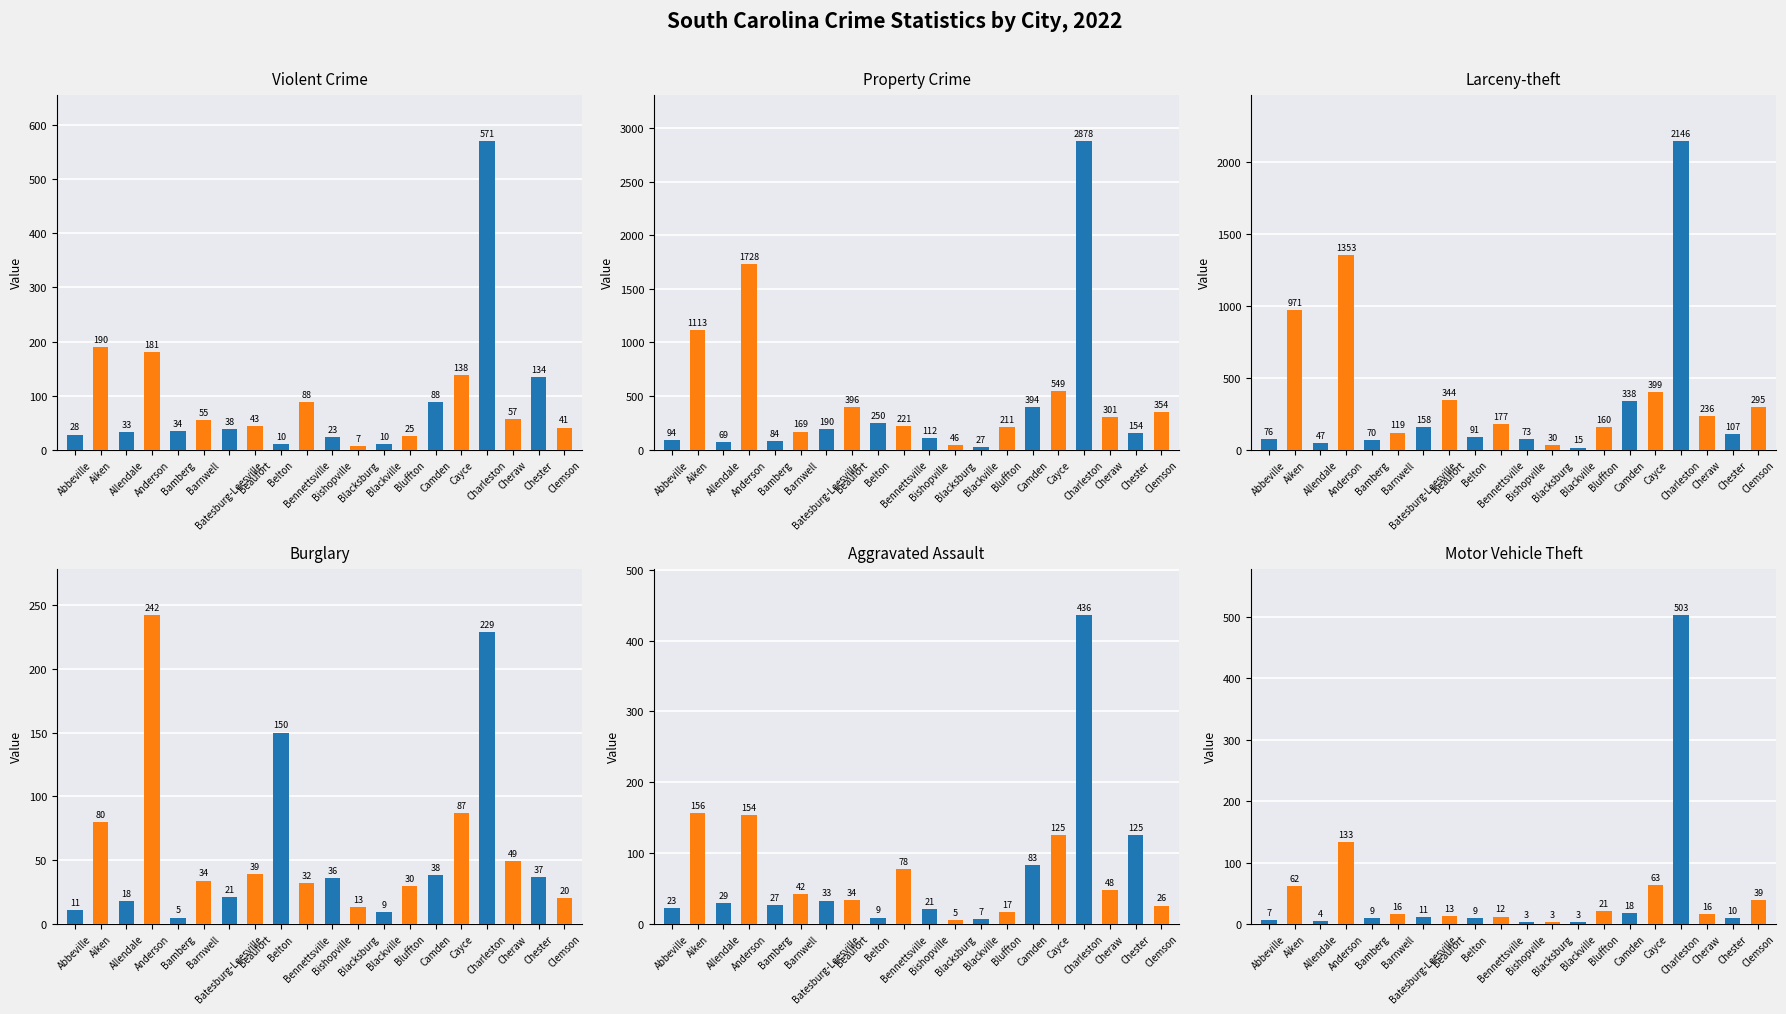

Which series has the largest total across all categories?

Property Crime